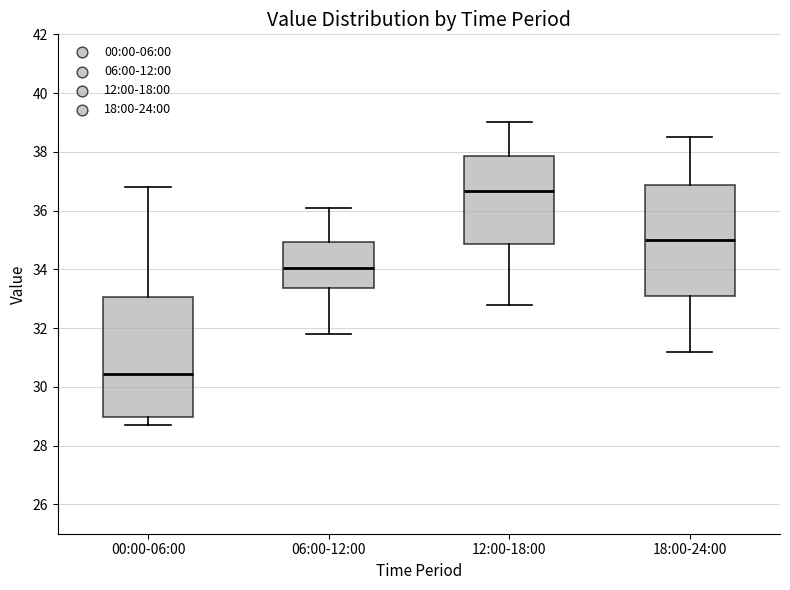

Which box's median line is the highest?

12:00-18:00